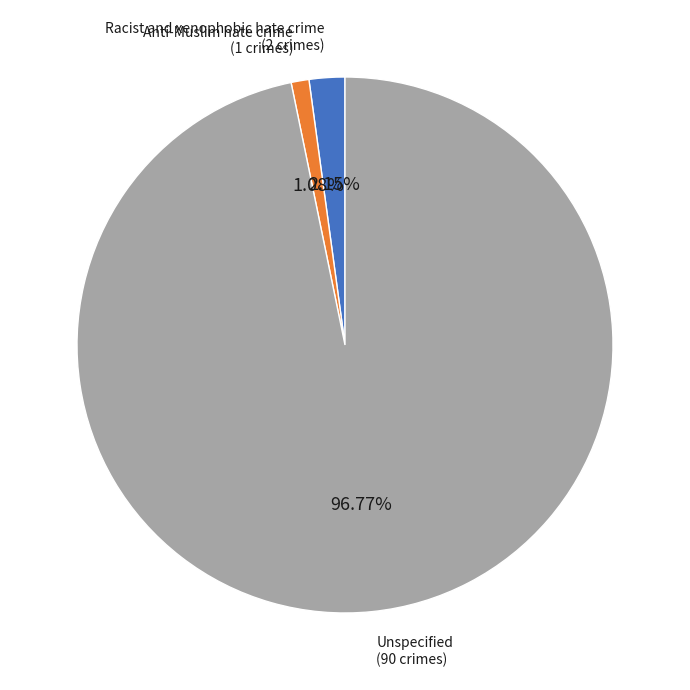

To the nearest percent, what is the average slice percentage?

33%